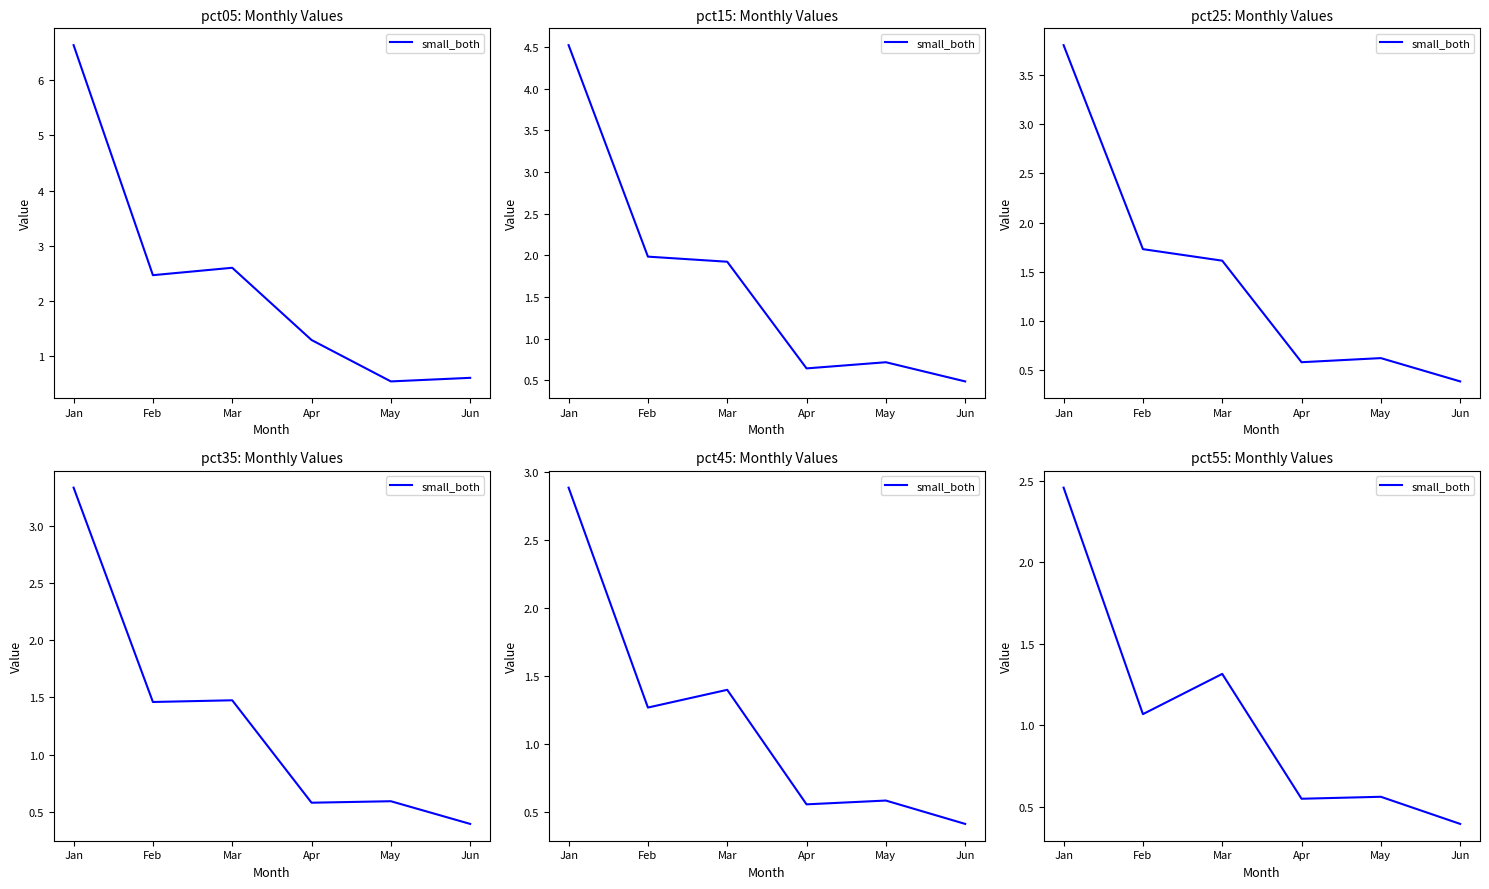

What is the value of the 2nd point from the left?

1.1